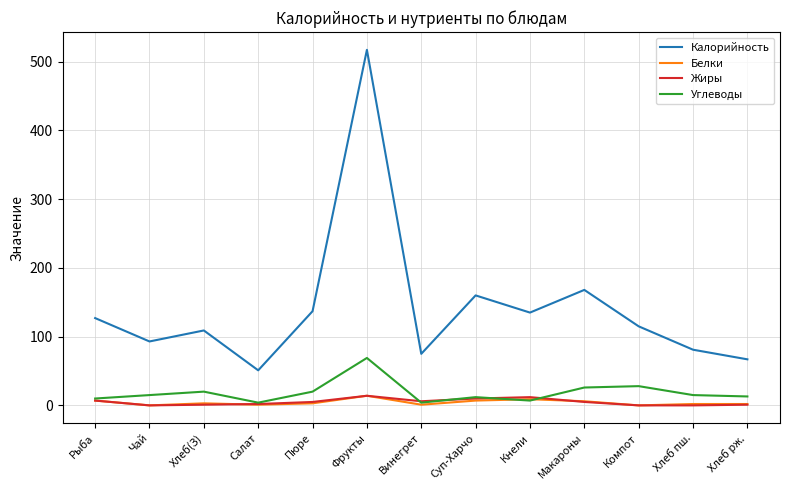

Is the value of Белки at Компот greater than the value of Калорийность at Кнели?

No